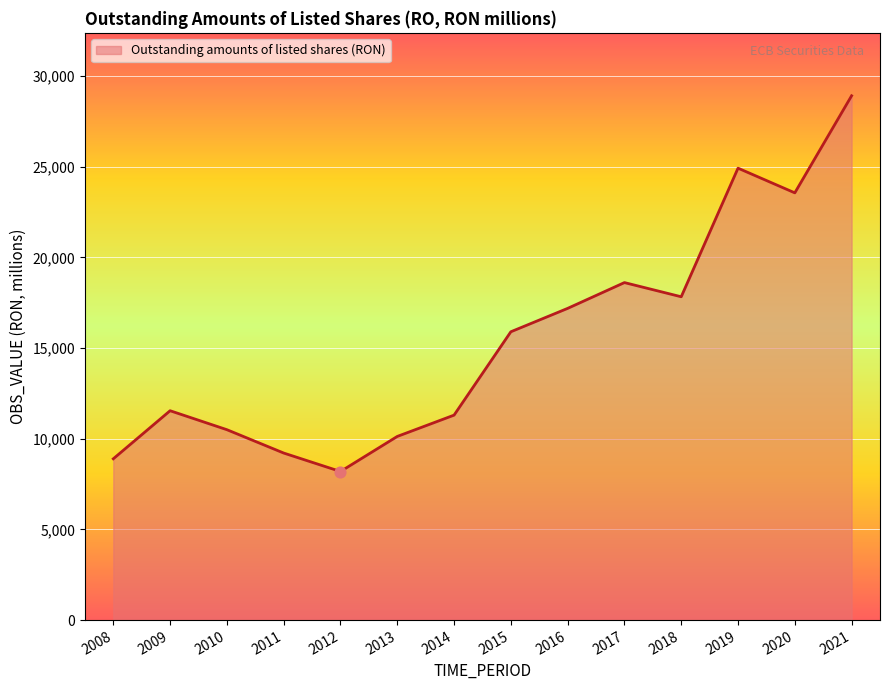

Which has a higher value, 2014 or 2008?

2014